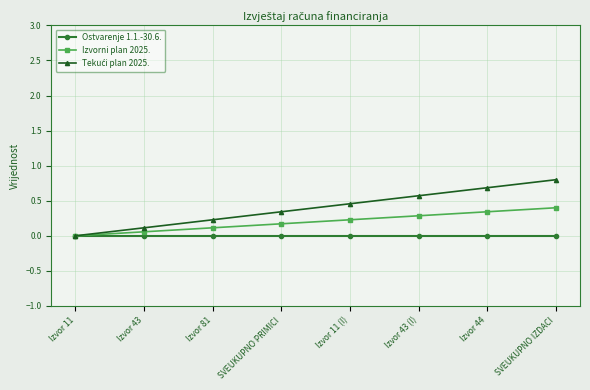

At Izvor 43 (I), list the series in order from smallest to largest.

Ostvarenje 1.1.-30.6., Izvorni plan 2025., Tekući plan 2025.